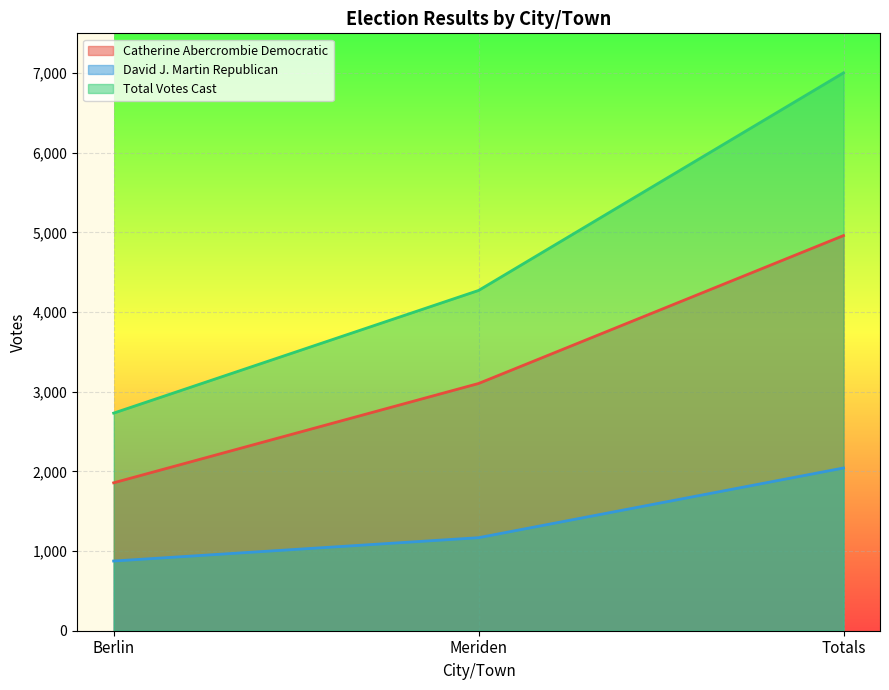

What are all the series names shown in the legend?

Catherine Abercrombie Democratic, David J. Martin Republican, Total Votes Cast